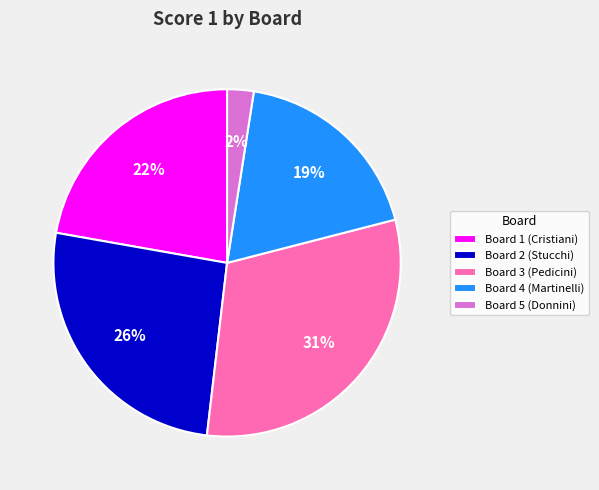

Which category has the smallest portion of the pie?

Board 5 (Donnini)